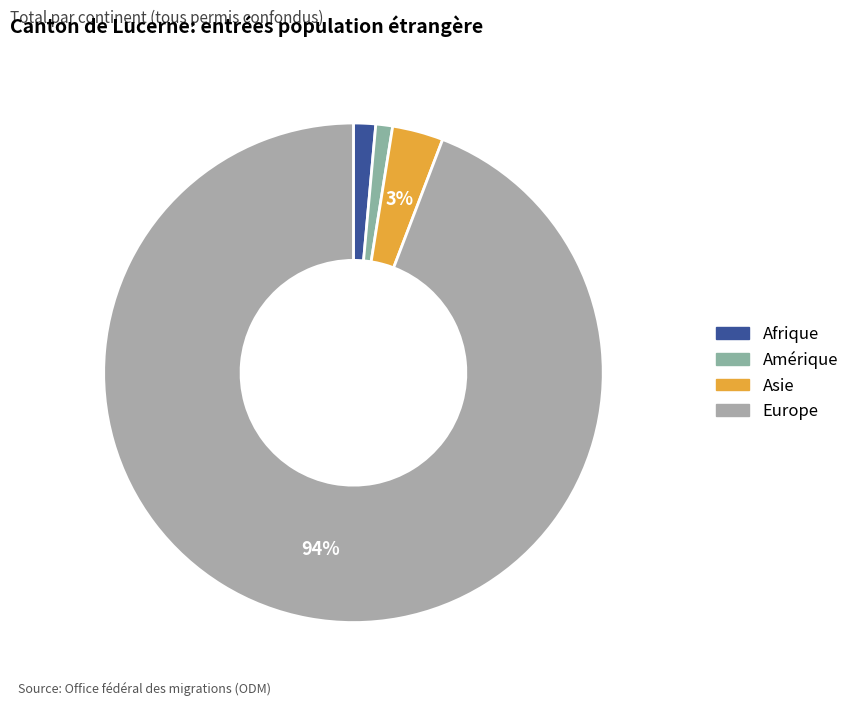

Is the sum of Afrique and Europe greater than half?

Yes